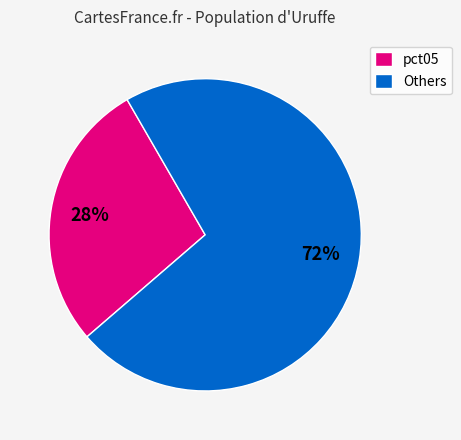

Which slice is the smallest?

pct05